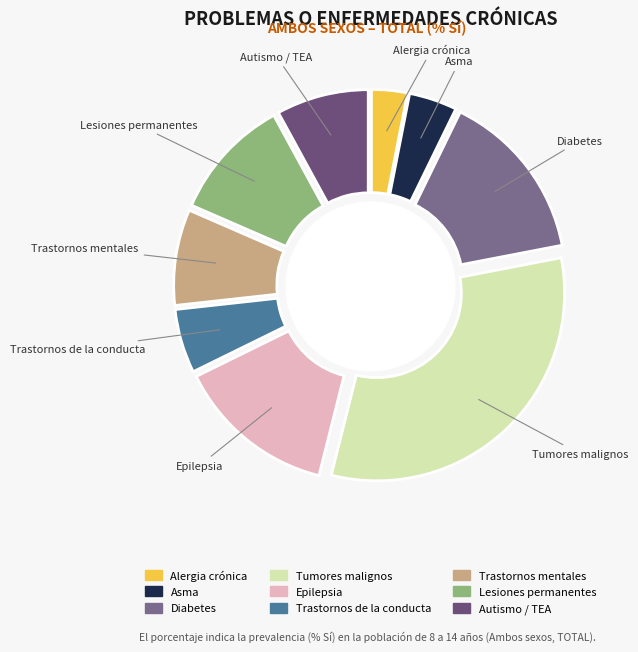

Is it true that Autismo / TEA is 1% of the pie?

False